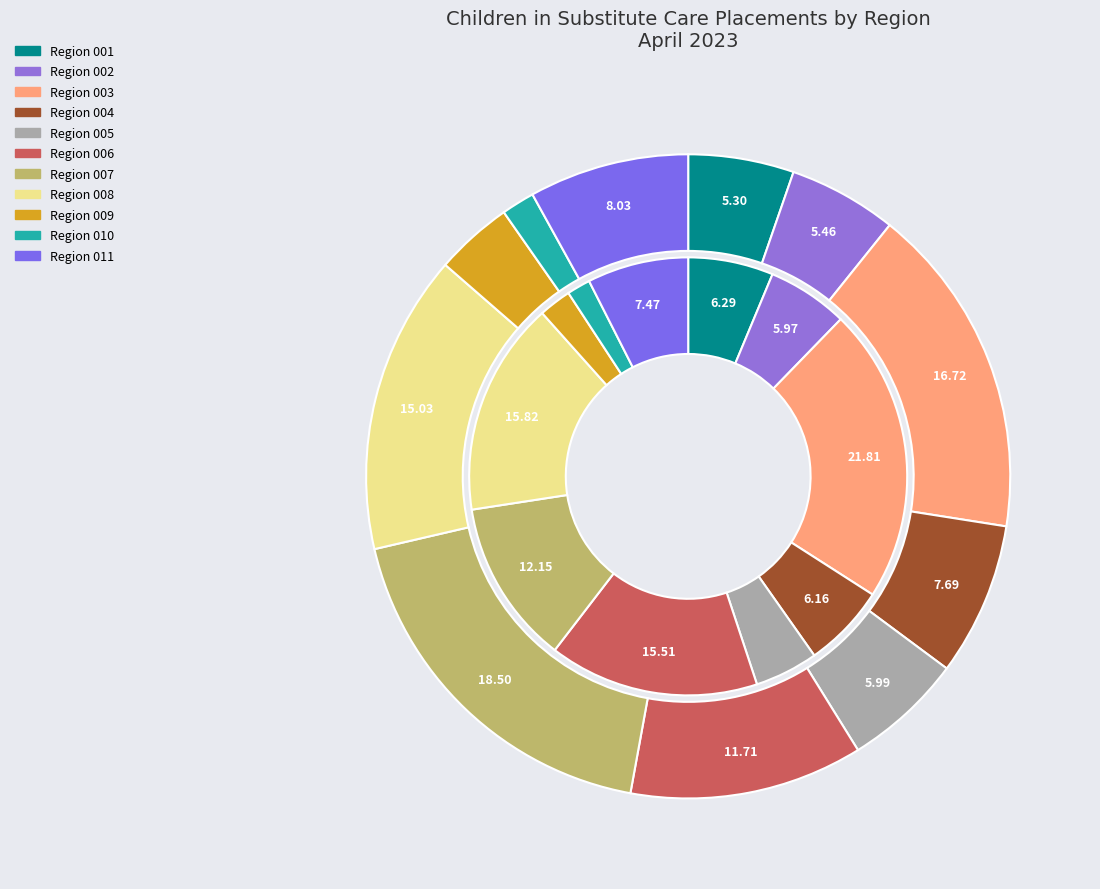

Is there a majority slice in this chart?

No